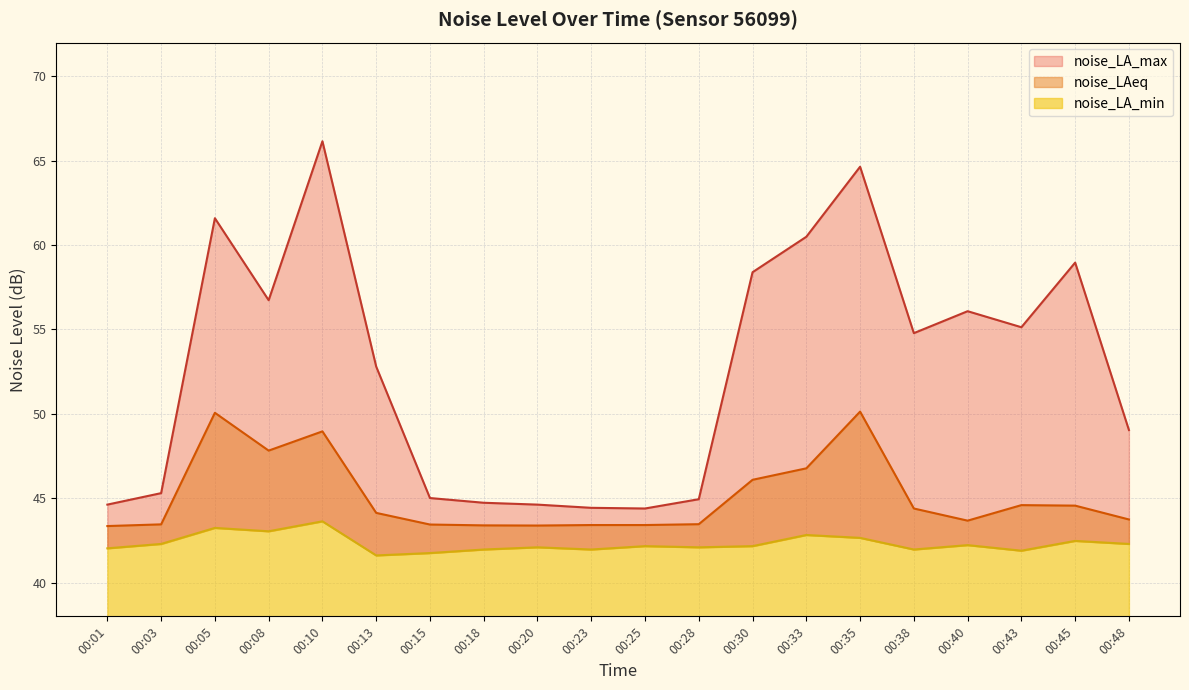

Which series has the largest total across all categories?

noise_LA_max